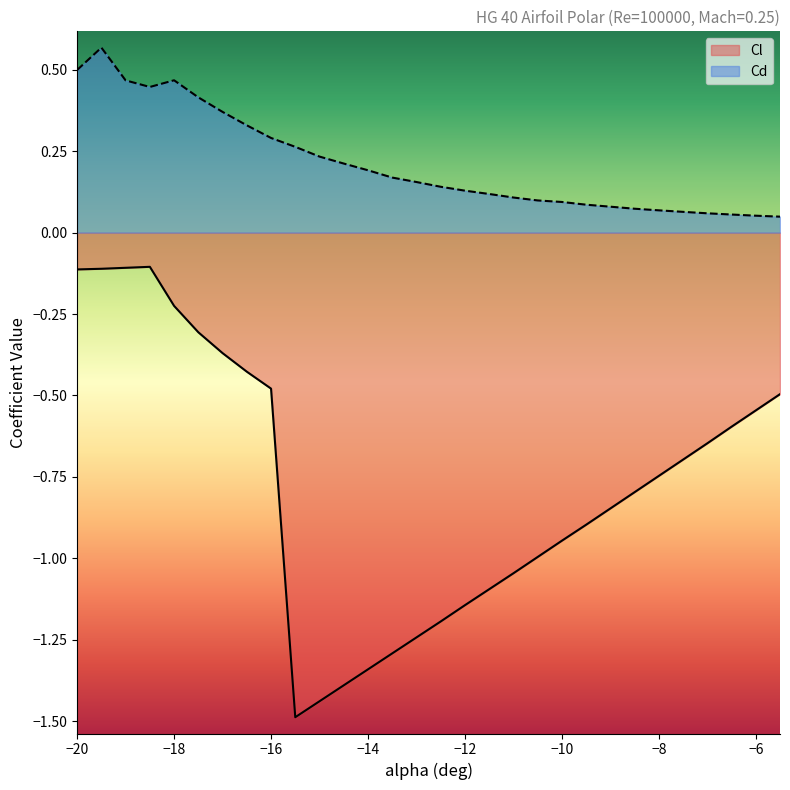

True or false: Cd and Cl cross at least once.

False